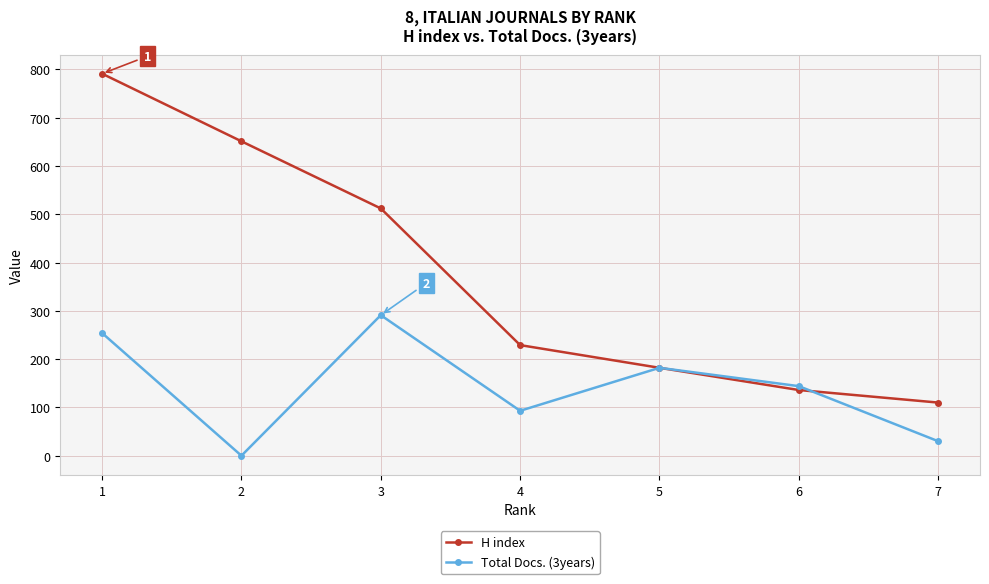

List the labels in order of H index value, smallest first.

7, 6, 5, 4, 3, 2, 1